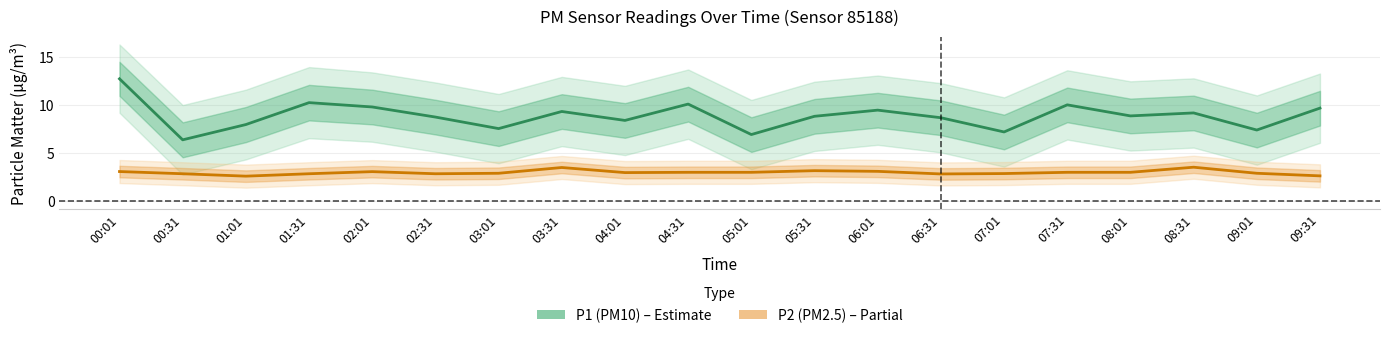

What is the sum of all P2 (PM2.5) values?

59.7